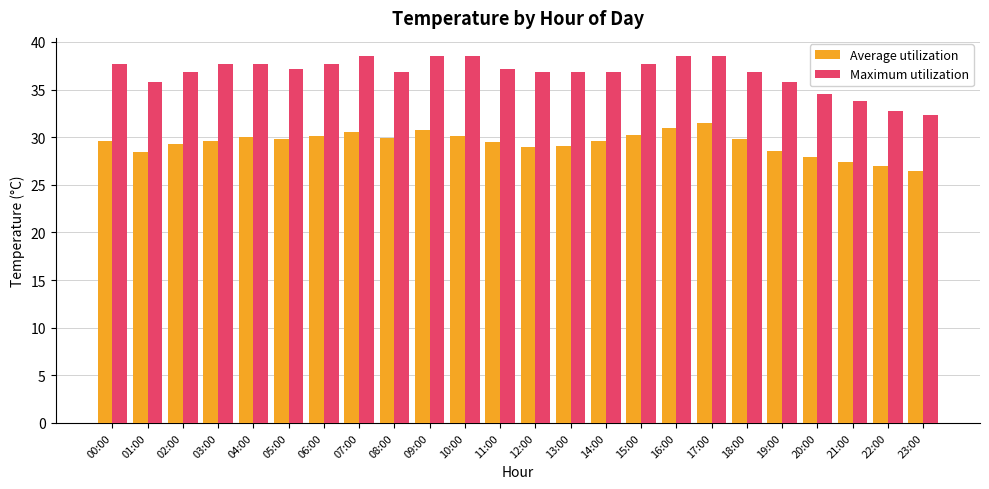

Rank the series by their average value, from lowest to highest.

Average utilization, Maximum utilization